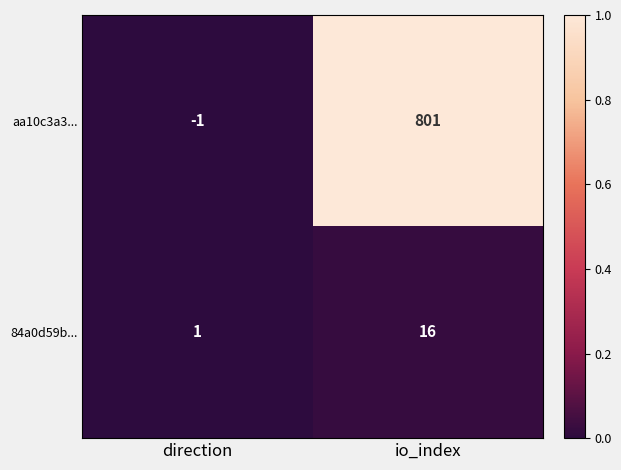

Reading left to right, extract all data points from this chart.

aa10c3a3...: -1	801
84a0d59b...: 1	16